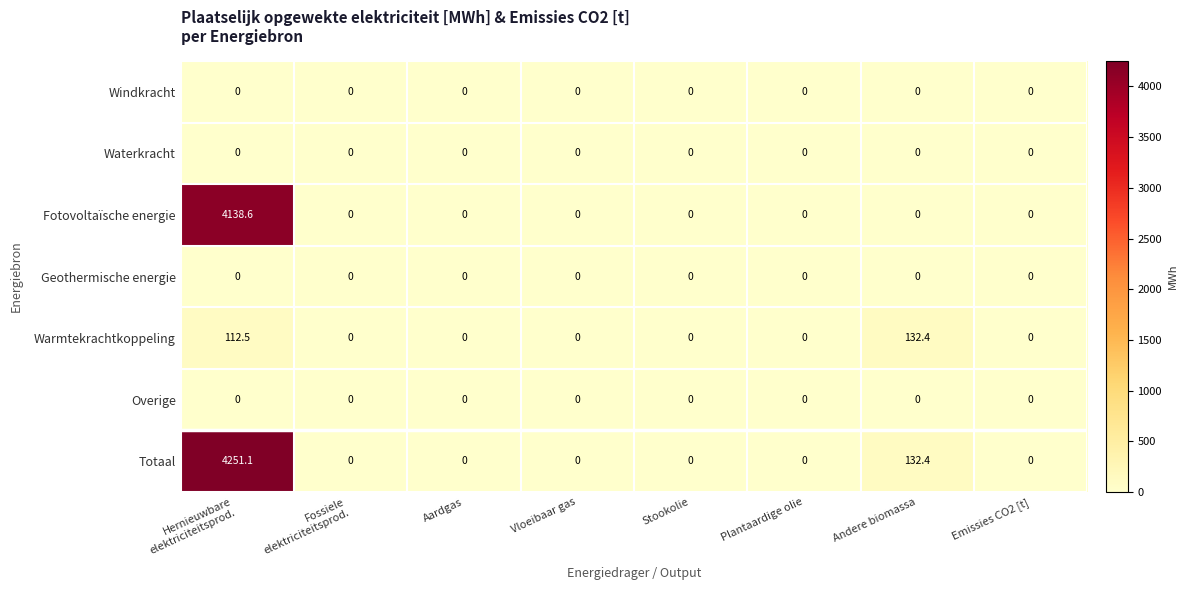

How many data points does each series have?

8